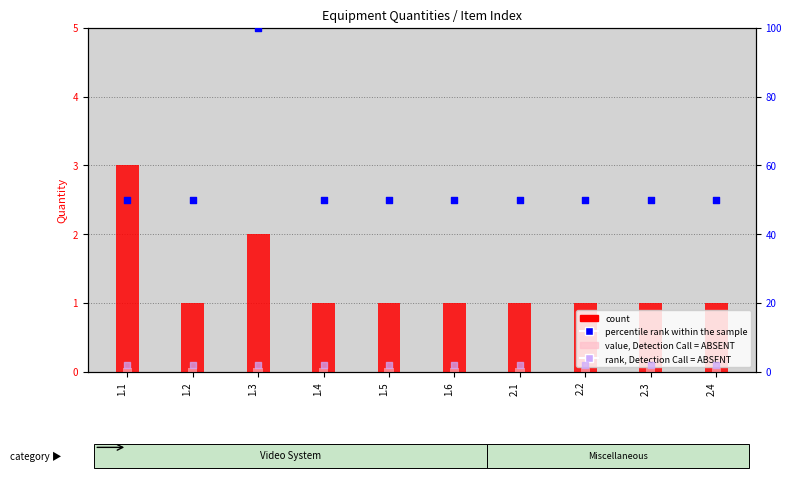

Which series reaches the maximum Y coordinate?

percentile rank within the sample